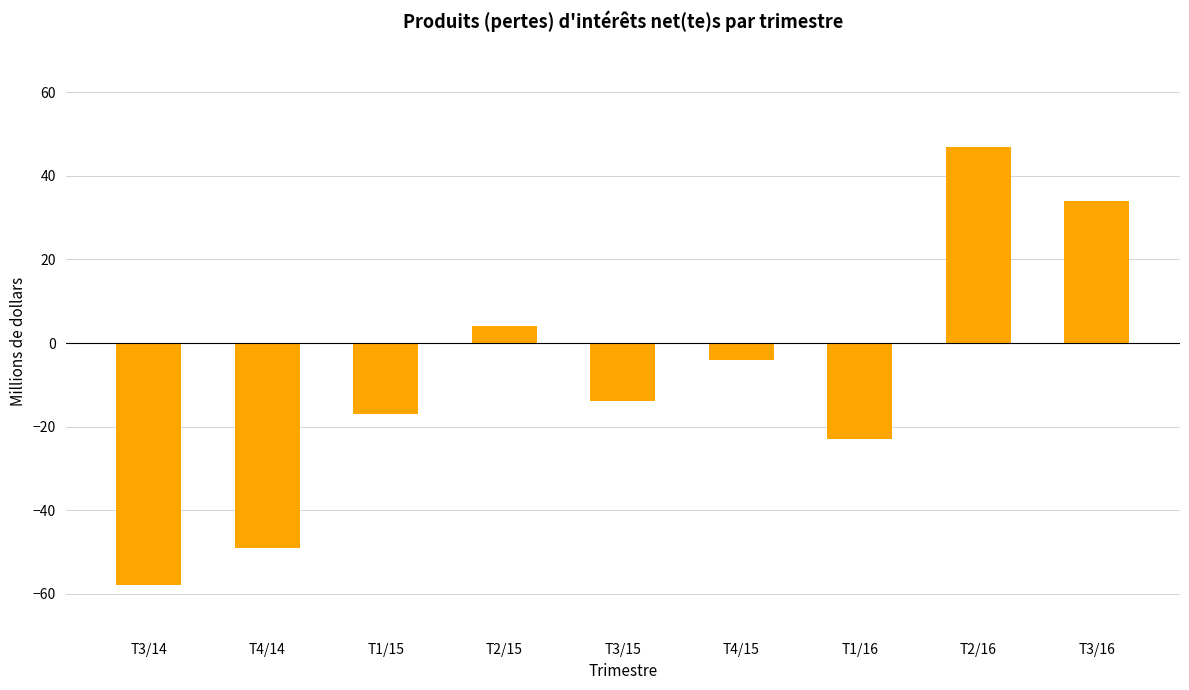

What is the average value?

-9